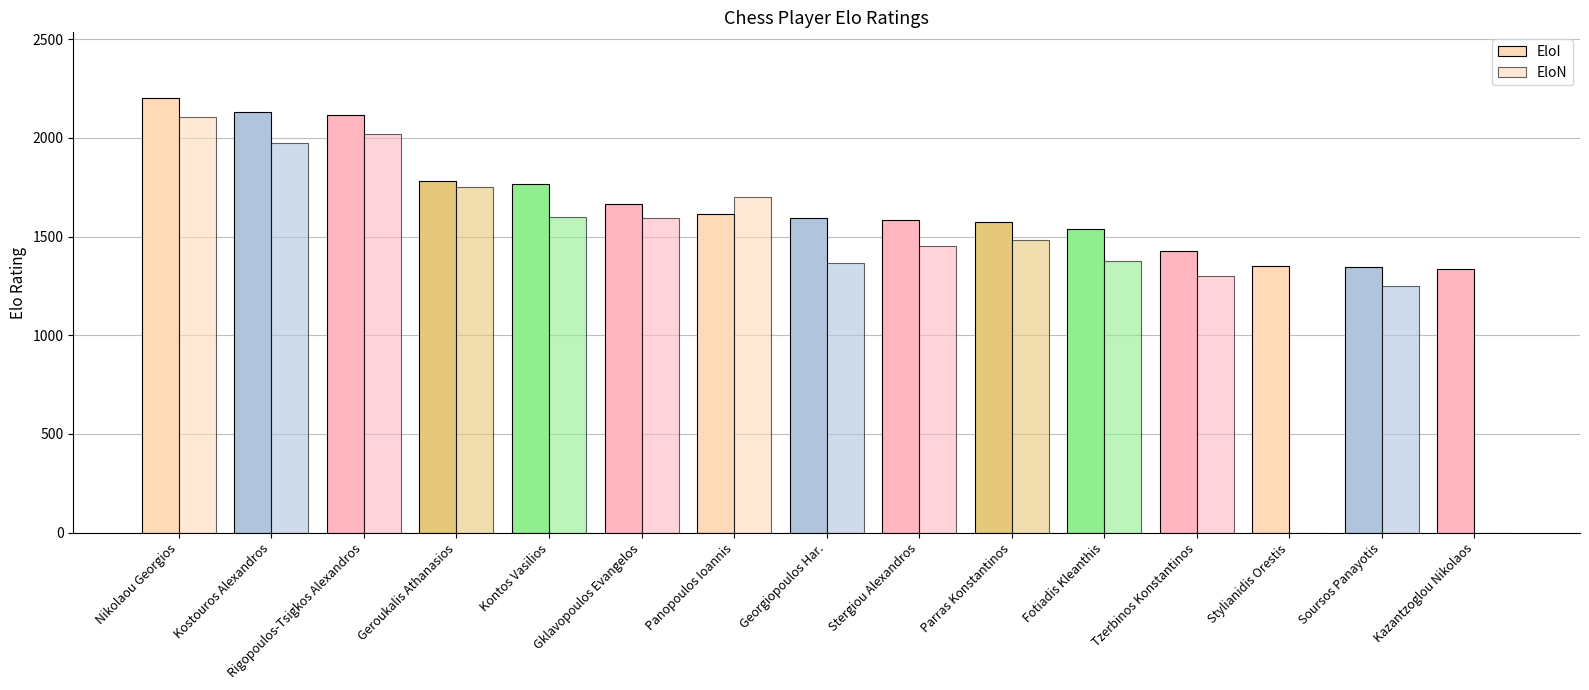

What is the maximum value shown in the chart?

2204